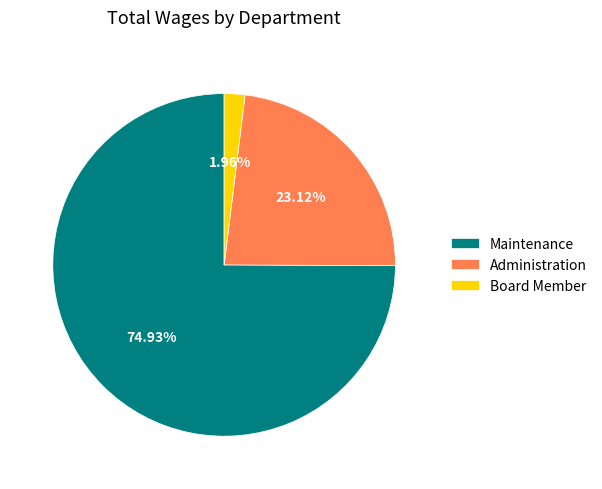

To the nearest percent, what is the difference between the Administration and Board Member slice percentages?

21%